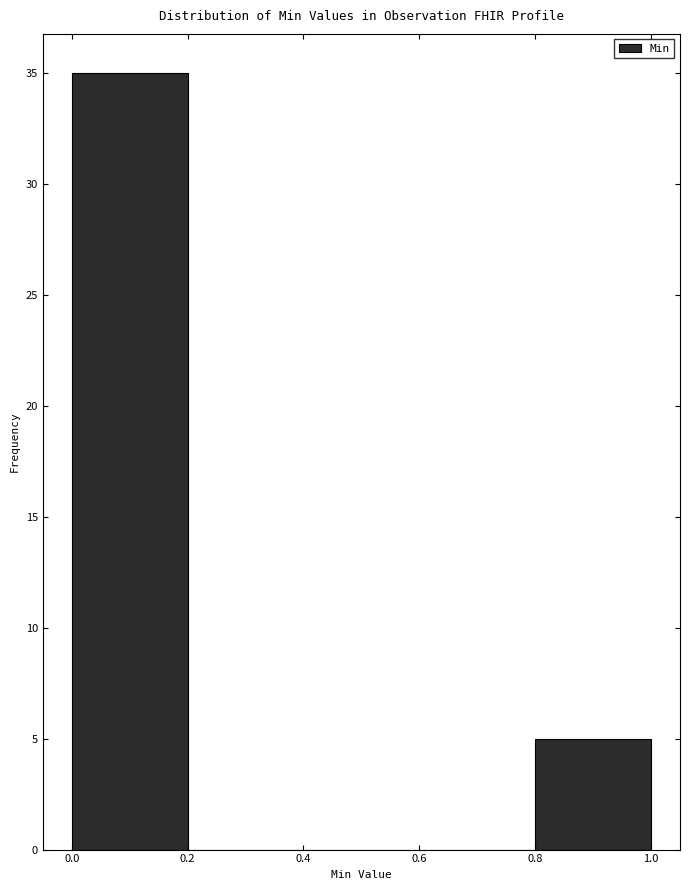

Reading left to right, transcribe this chart: for each bar, give the range it covers on the x-axis and its height. The values are not printed on the chart, so give them approximately, as read against the axis.

0.0 to 0.2: 35
0.2 to 0.4: 0
0.4 to 0.6: 0
0.6 to 0.8: 0
0.8 to 1.0: 5